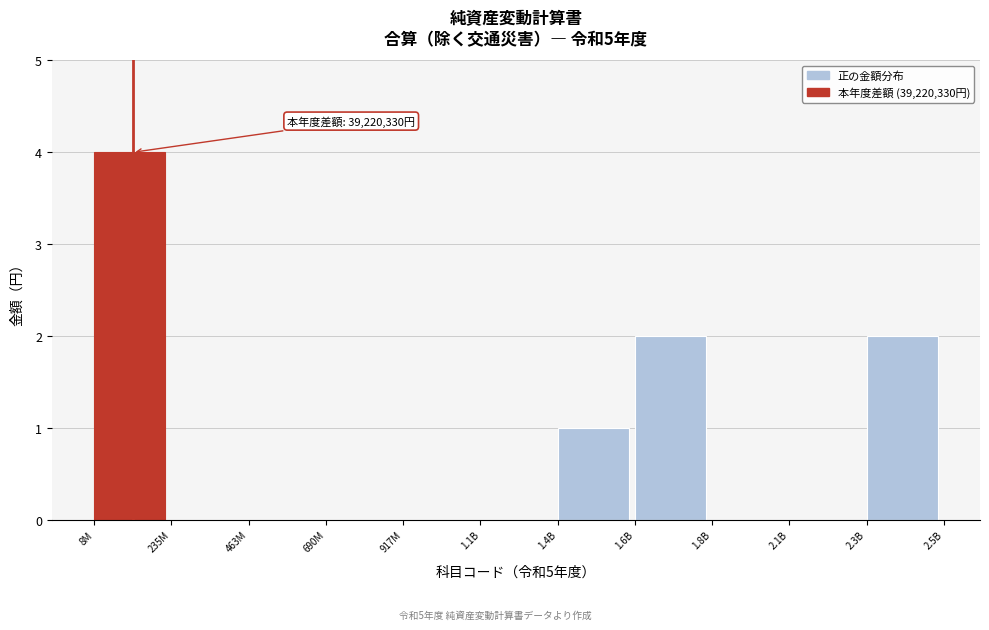

Reading left to right, extract all data points from this chart.

8M=4	235M=0	463M=0	690M=0	917M=0	1.1B=0	1.4B=1	1.6B=2	1.8B=0	2.1B=0	2.3B=2